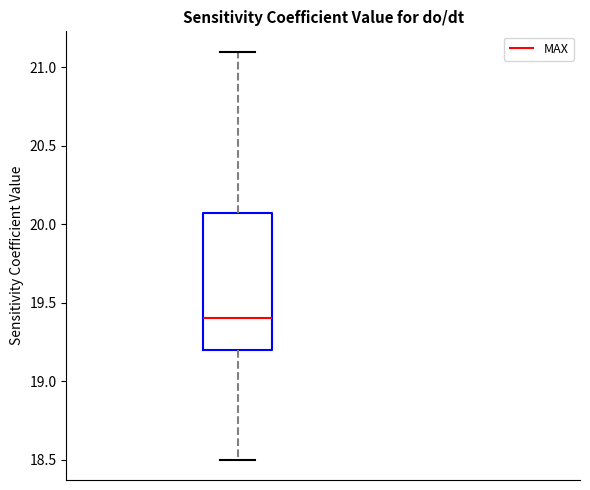

Transcribe this box plot: give where the median line is, the range the box spans, and where the two whiskers end, as read against the y-axis. The values are not printed on the chart, so give them approximately, as read against the axis.

median 19.4, box 19.2 to 20.1, whiskers 18.5 to 21.1